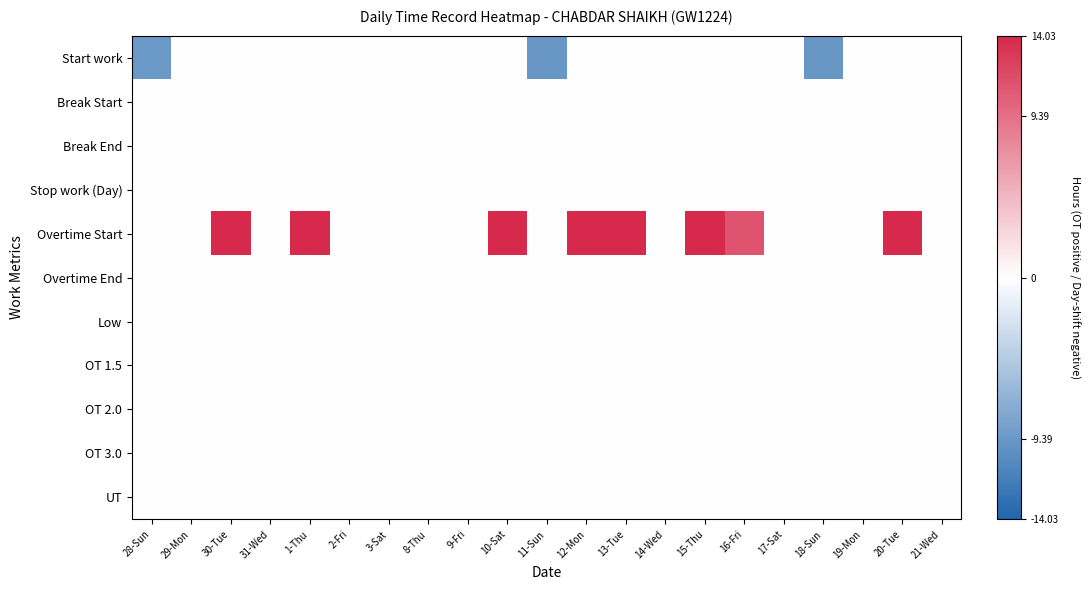

Between 13-Tue and 2-Fri, which is larger?

13-Tue